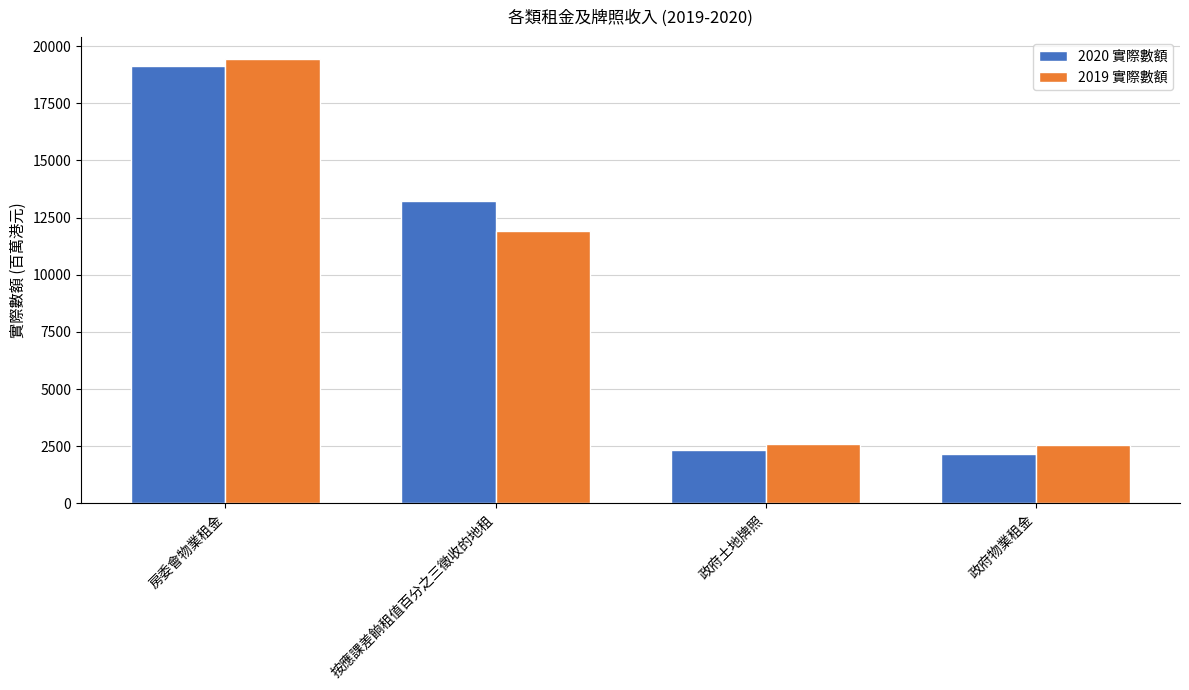

Rank the series at 按應課差餉租值百分之三徵收的地租 from lowest to highest value.

2019 實際數額, 2020 實際數額